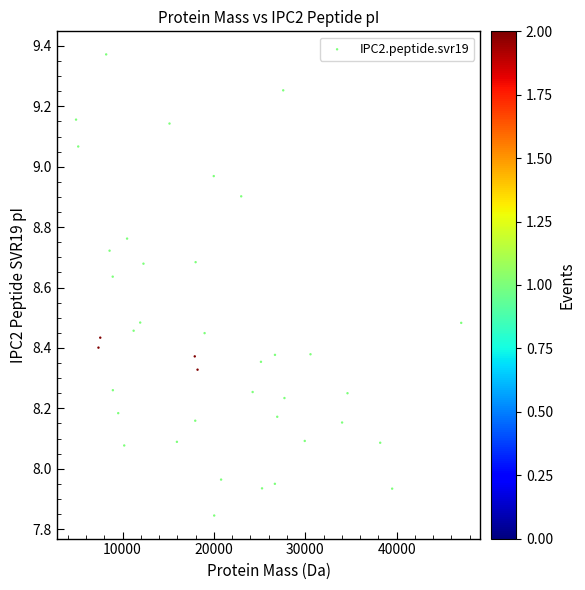

What is the range of Y values (max minus min)?

1.5